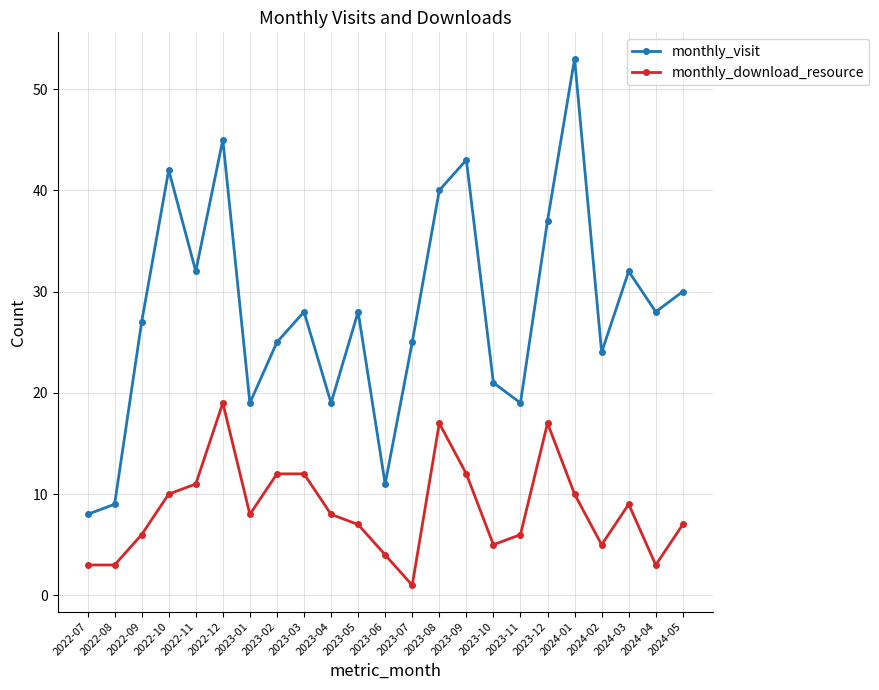

True or false: monthly_visit and monthly_download_resource intersect in this chart.

False